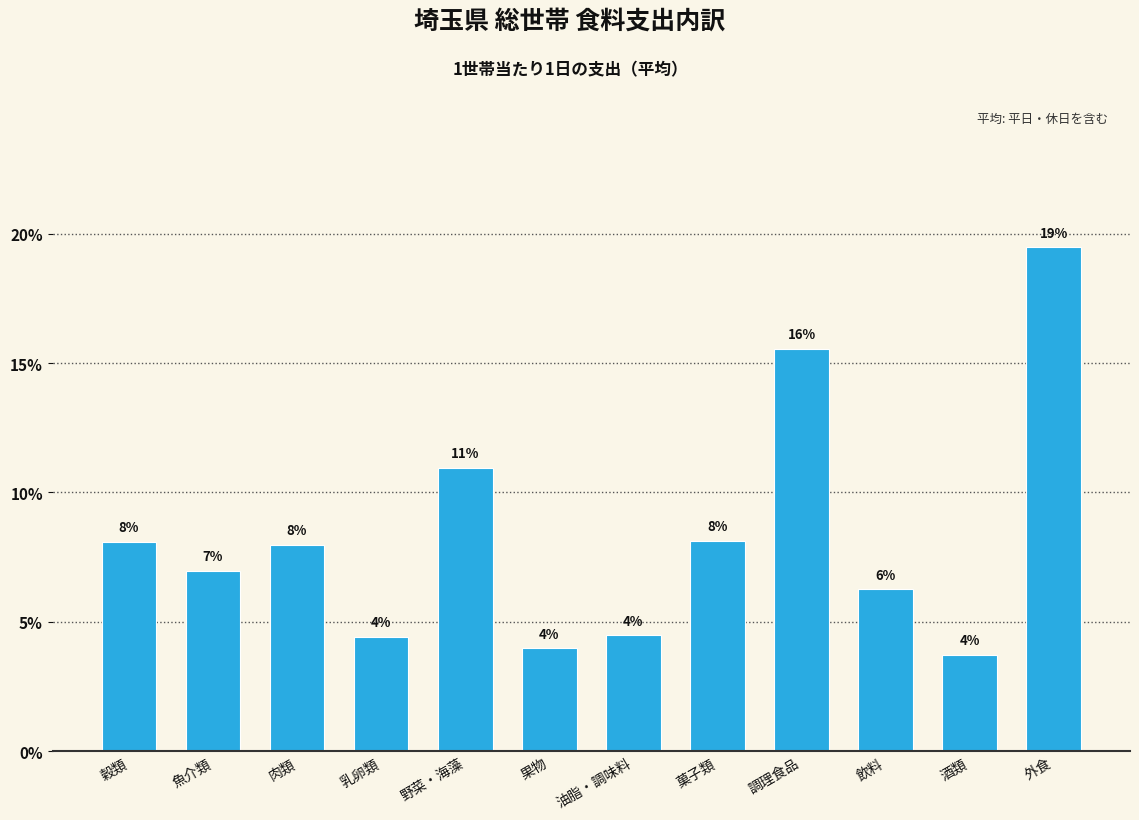

How many bars are there in total?

12